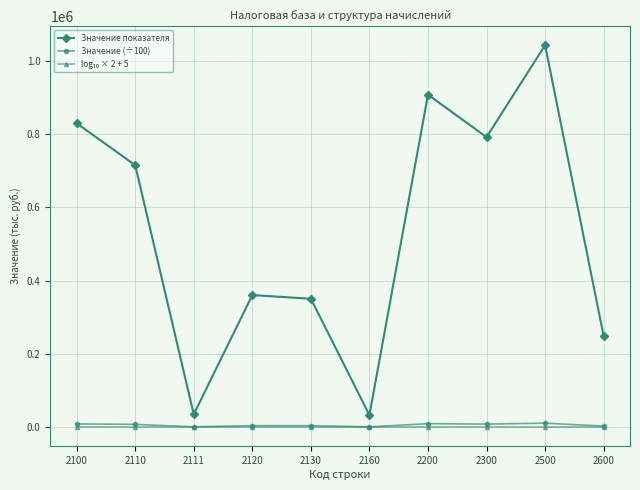

True or false: Значение показателя has more than 0 interior local peaks.

True